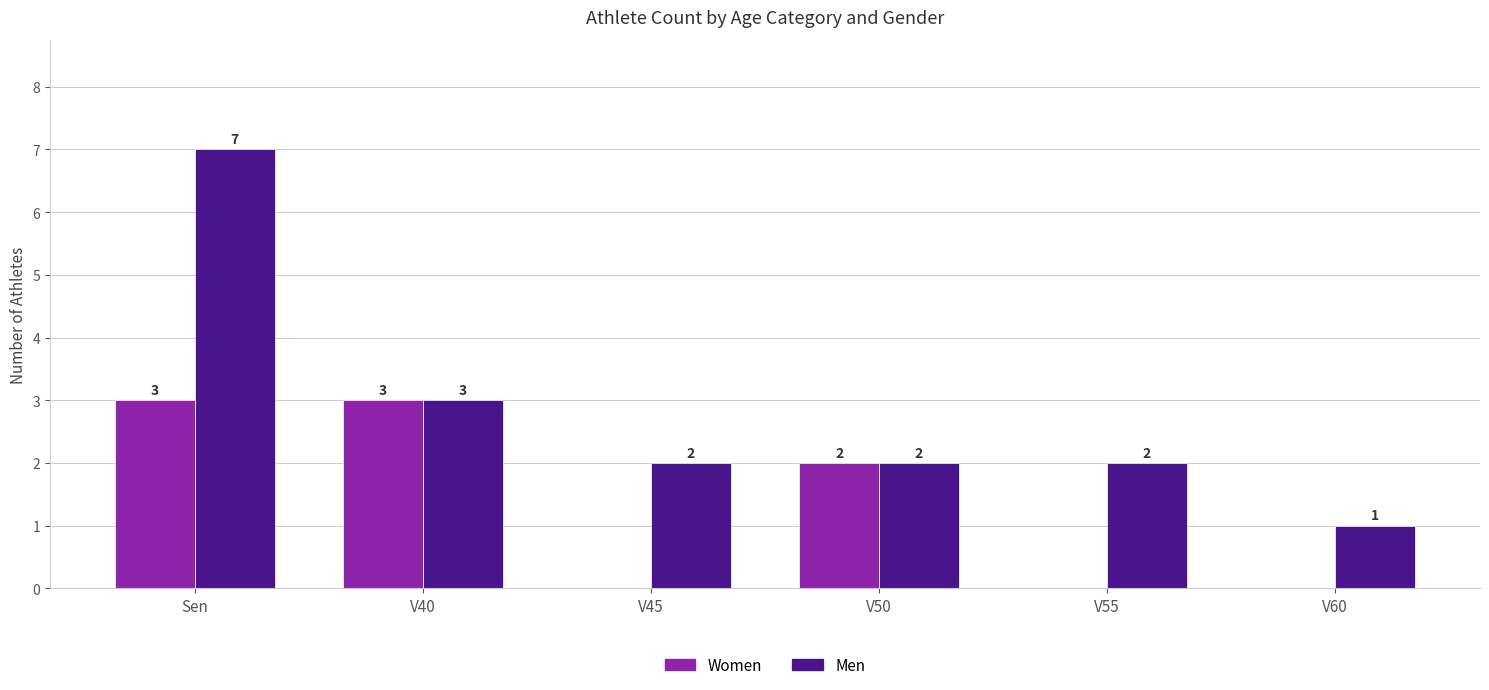

What is the total value across all series at V50?

4